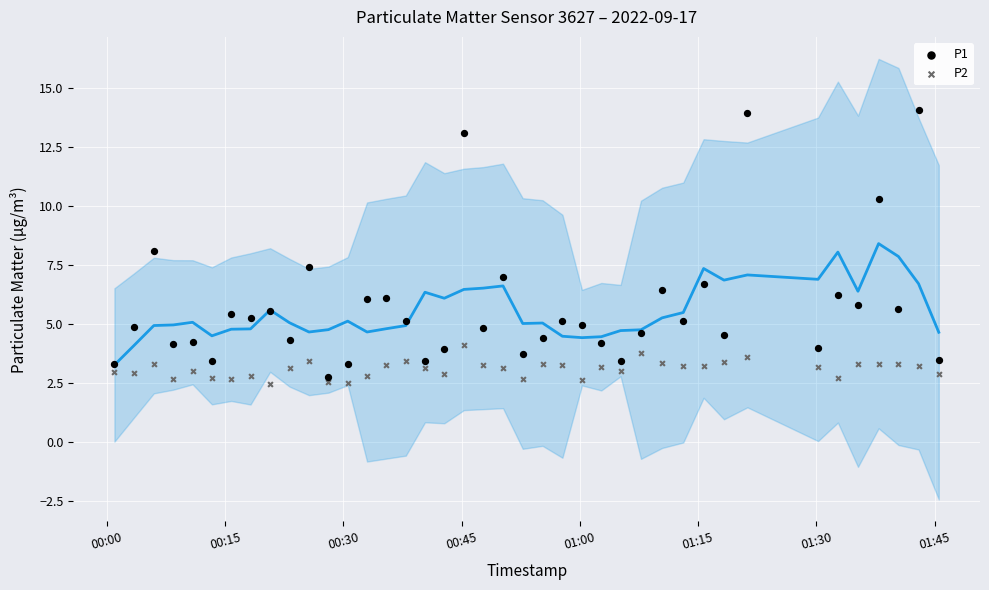

Which series has the largest Y range (max minus min)?

P1